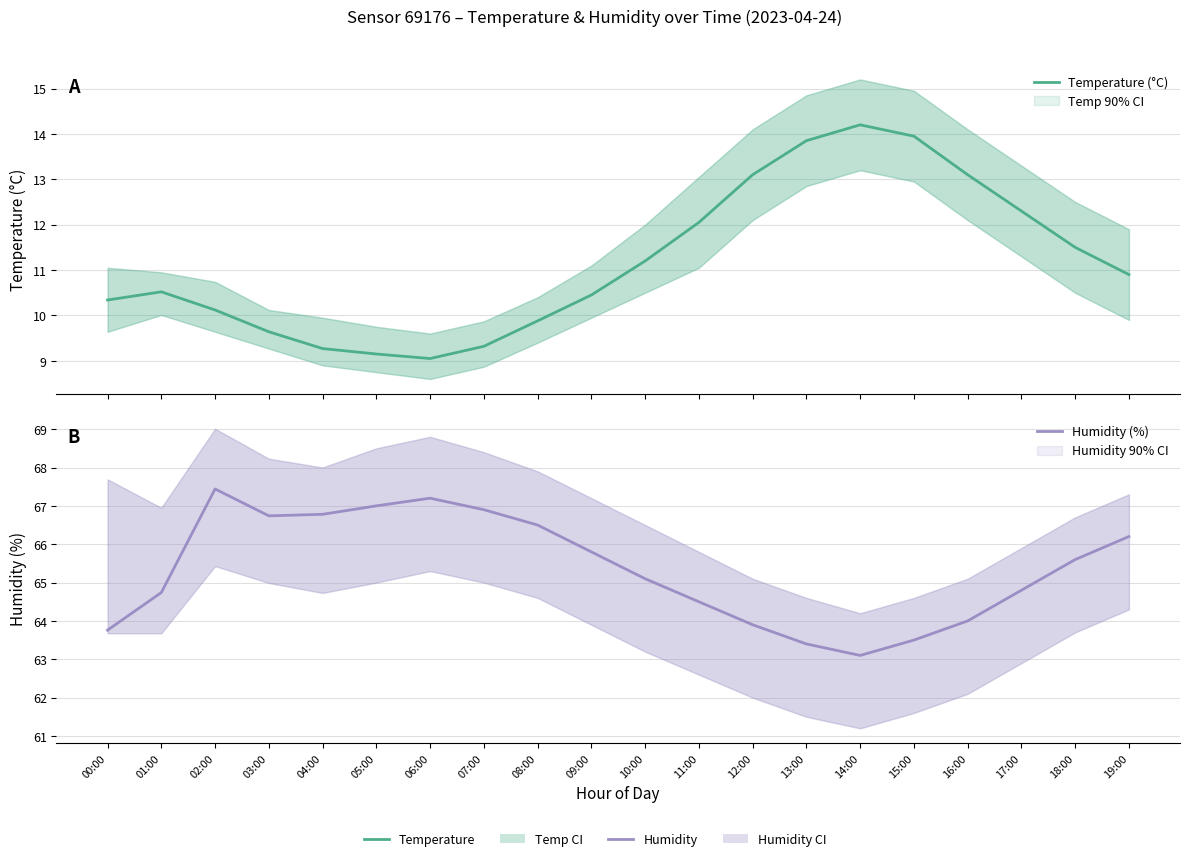

What are all the series names shown in the legend?

Temperature (°C), Humidity (%)